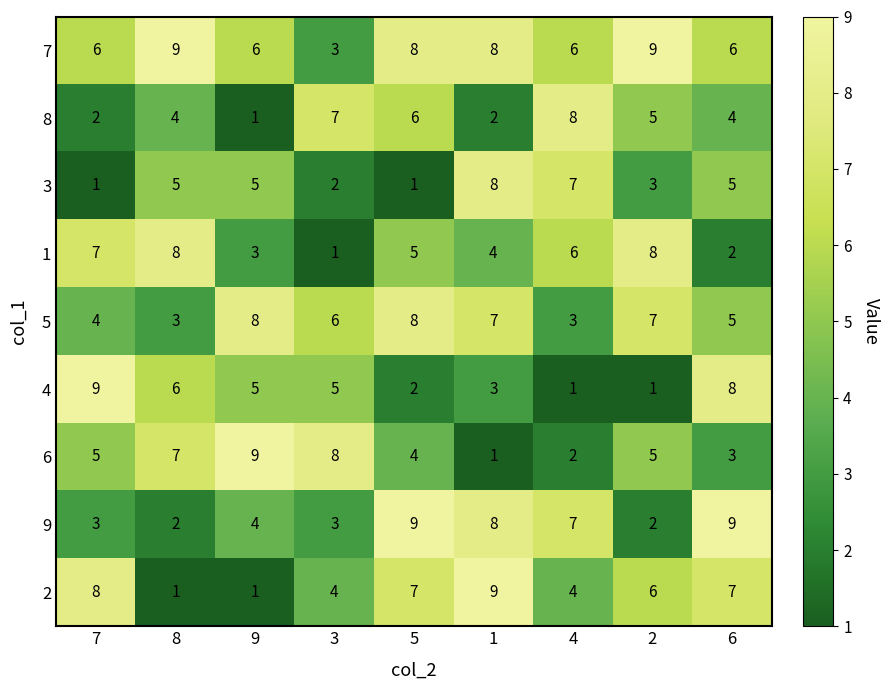

Is the value of 5 at 8 greater than the value of 8 at 8?

No